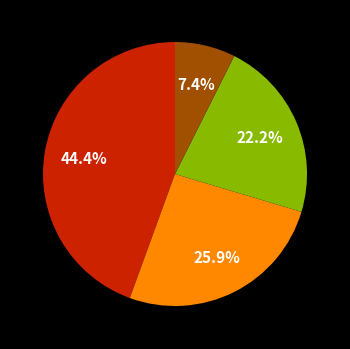

Is there any slice that represents more than half of the pie?

No